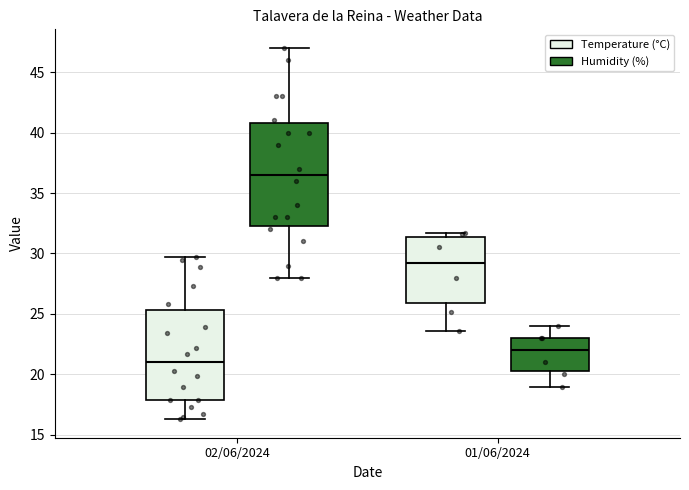

Reading left to right, read every box against the y-axis: the position of its median line, the range the box covers, and the ends of its whiskers. The values are not printed on the chart, so give them approximately, as read against the axis.

02/06/2024 (Temperature (°C)): median 21.0, box 18.0 to 25.5, whiskers 16.5 to 29.5
02/06/2024 (Humidity (%)): median 36.5, box 32.5 to 41.0, whiskers 28.0 to 47.0
01/06/2024 (Temperature (°C)): median 29.5, box 26.0 to 31.5, whiskers 23.5 to 31.5 (just above the box's upper edge)
01/06/2024 (Humidity (%)): median 22.0, box 20.5 to 23.0, whiskers 19.0 to 24.0